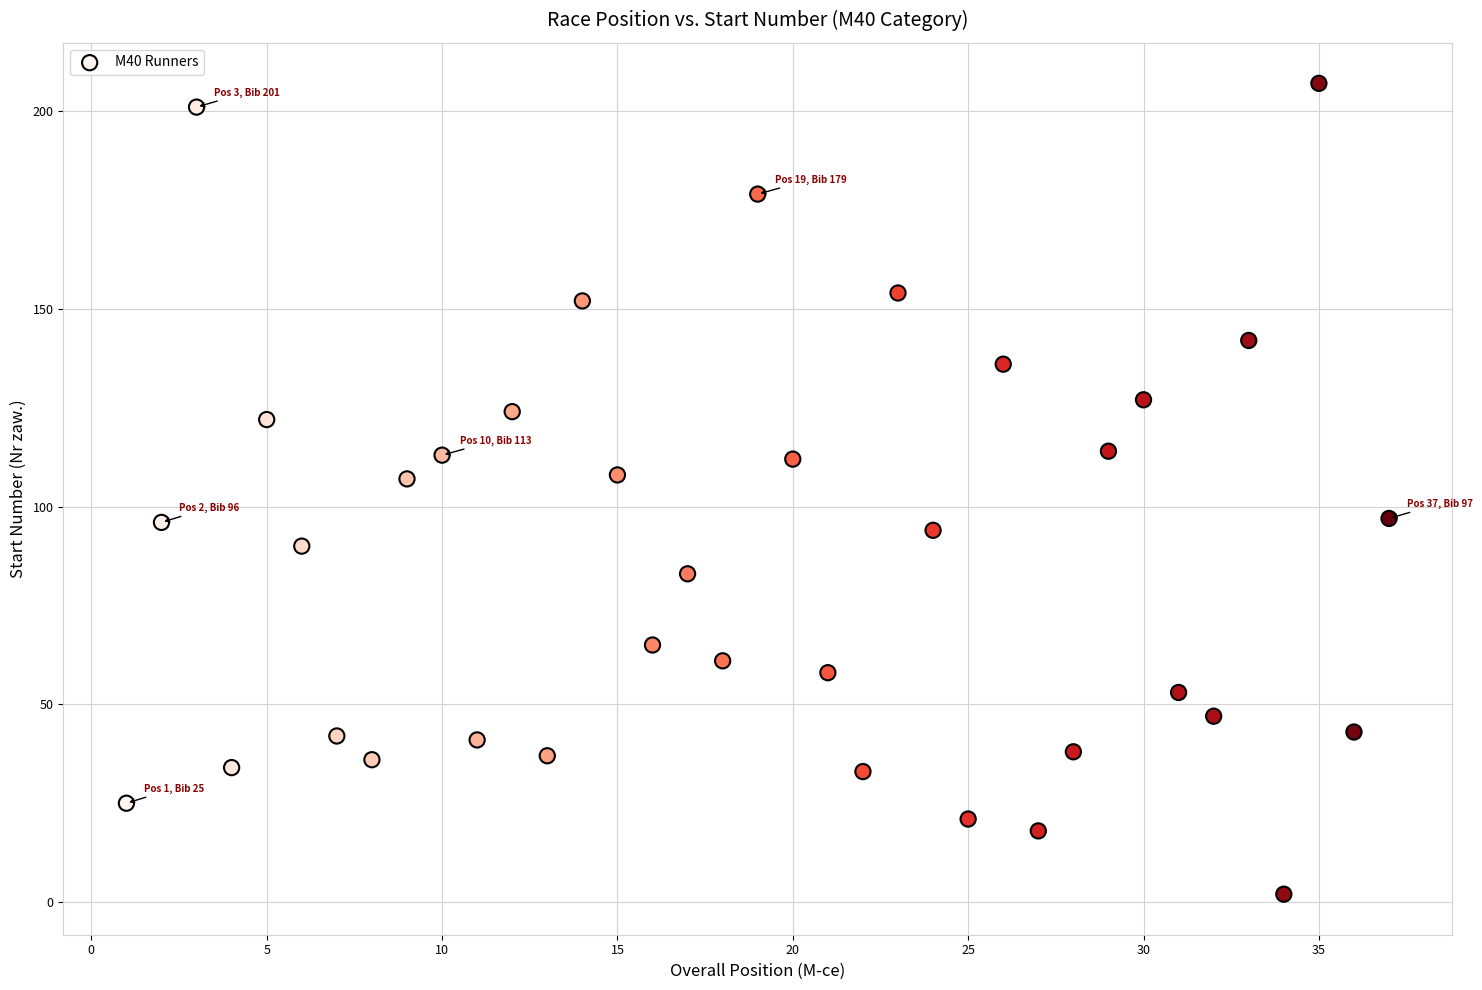

What is the range of Y values (max minus min)?

205